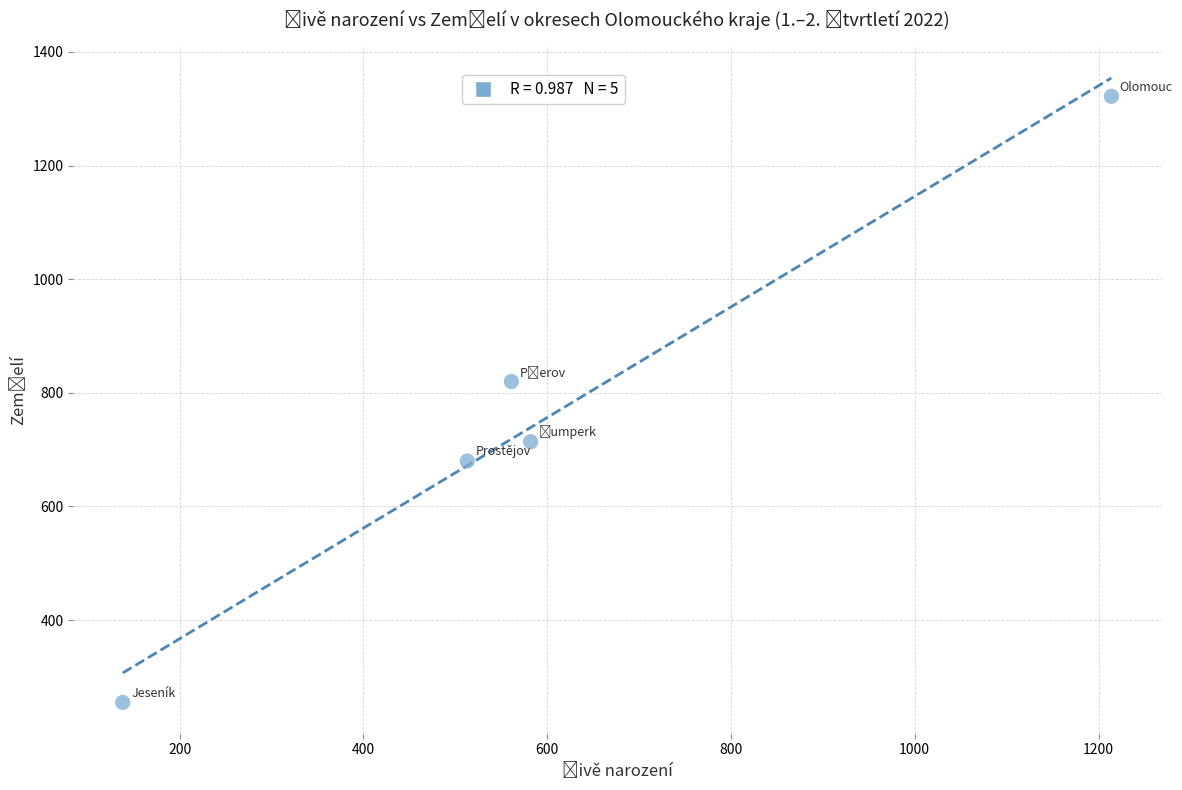

What is the range of Y values (max minus min)?

1067